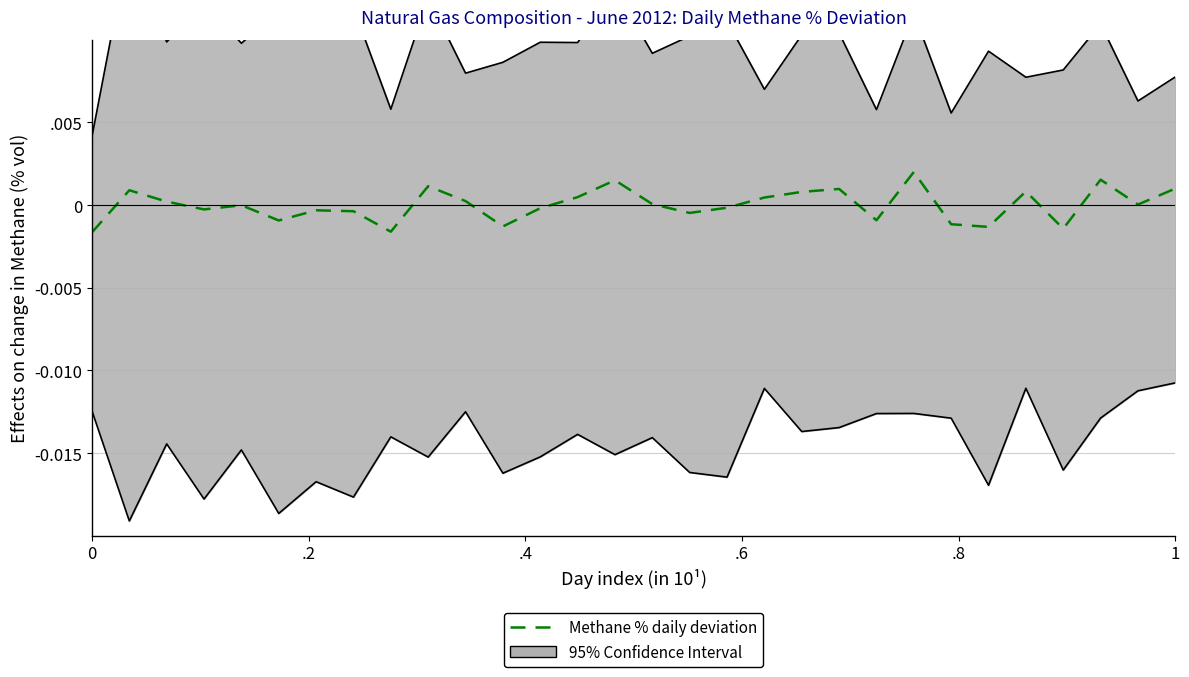

Does the chart have visible grid lines?

Yes